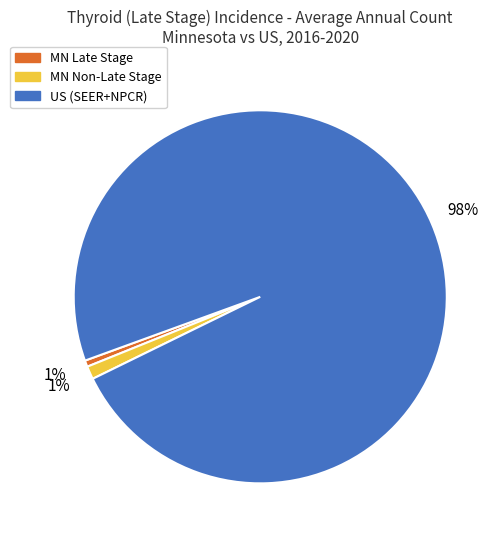

To the nearest percent, what is the average slice percentage?

33%